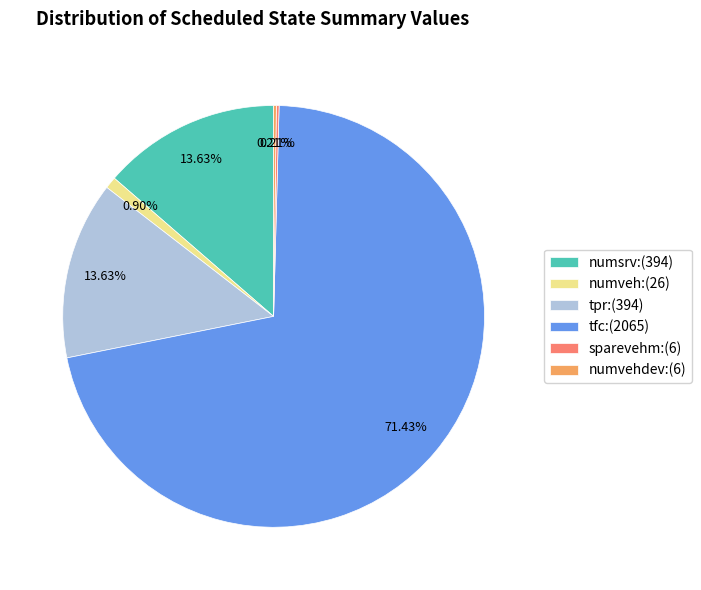

What is the majority slice?

tfc:(2065)